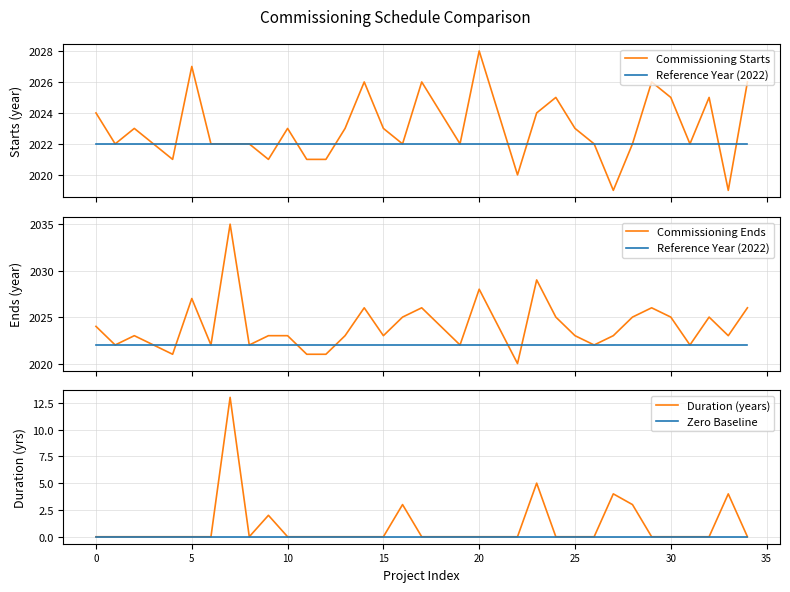

How many series are shown in this chart?

5